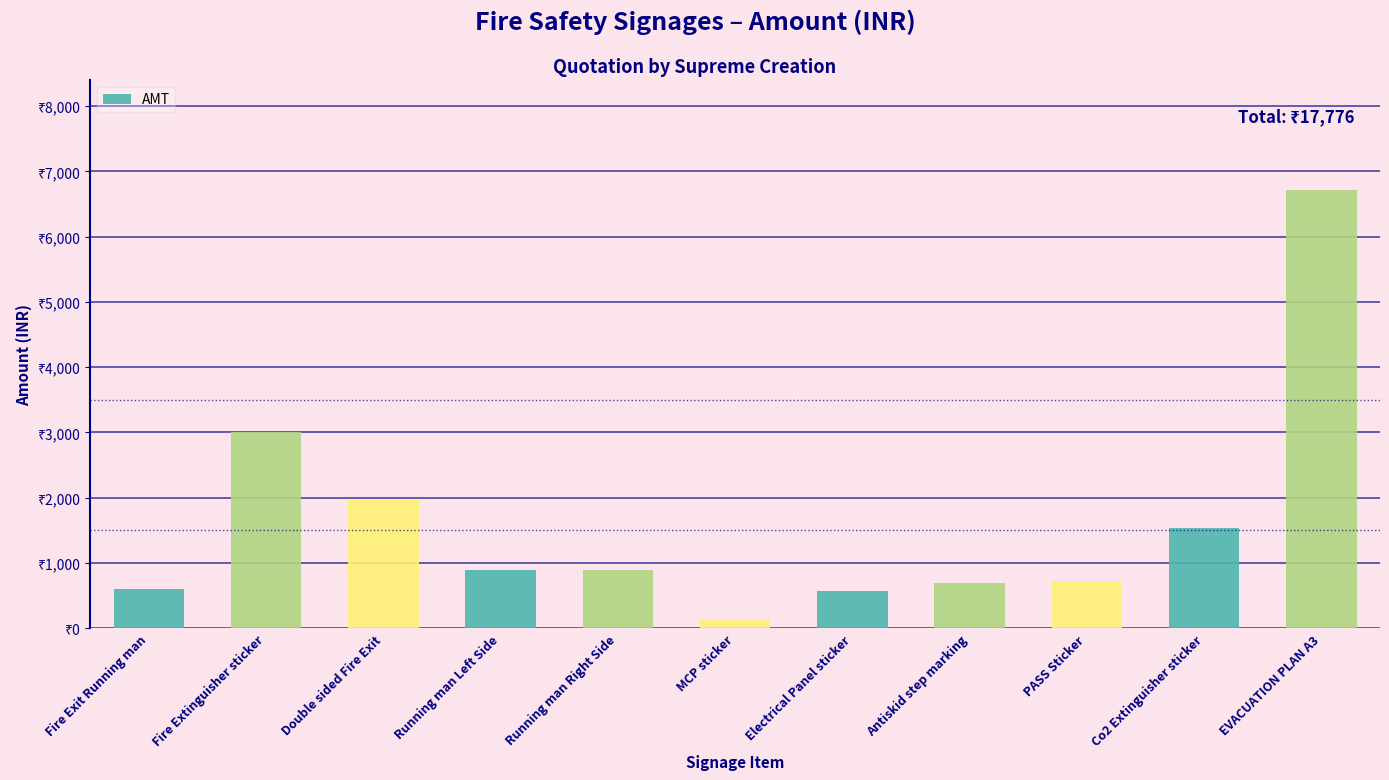

Does the chart contain any negative values?

No